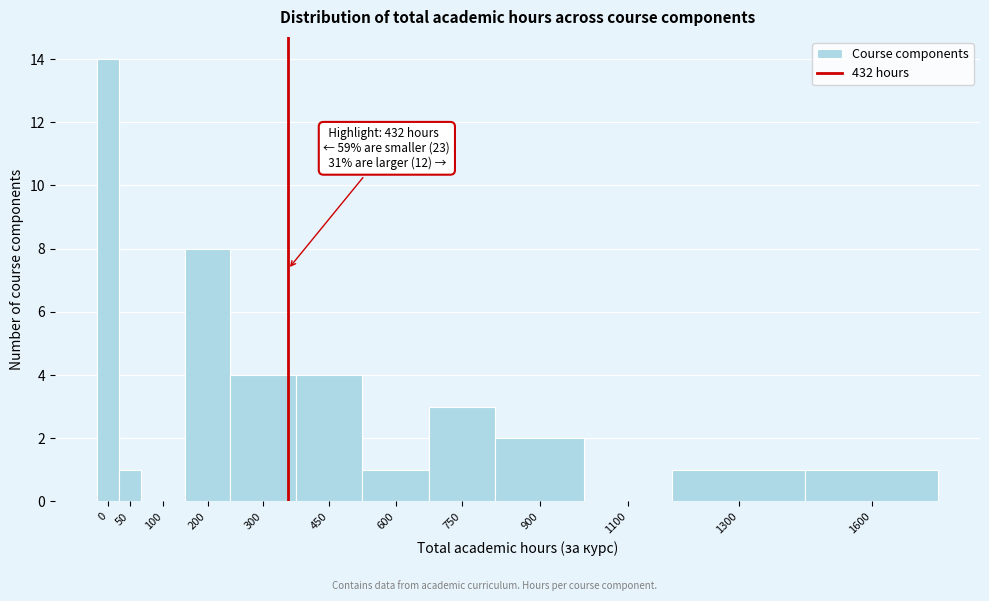

Reading left to right, transcribe all the data shown in this chart.

0=14	50=1	100=0	200=8	300=4	450=4	600=1	750=3	900=2	1100=0	1300=1	1600=1